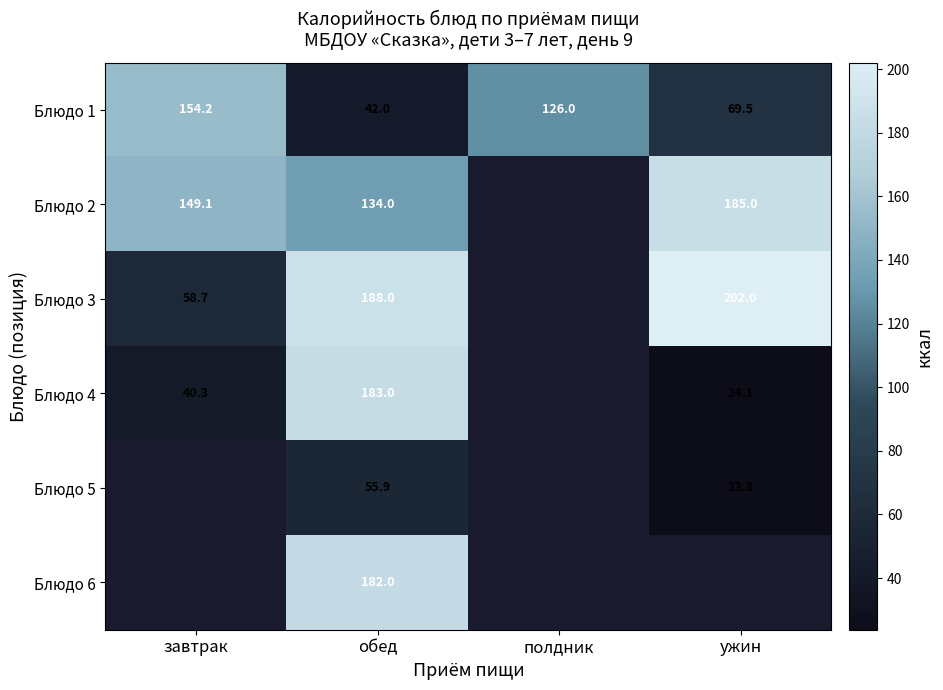

Which category has the highest value across all series?

ужин